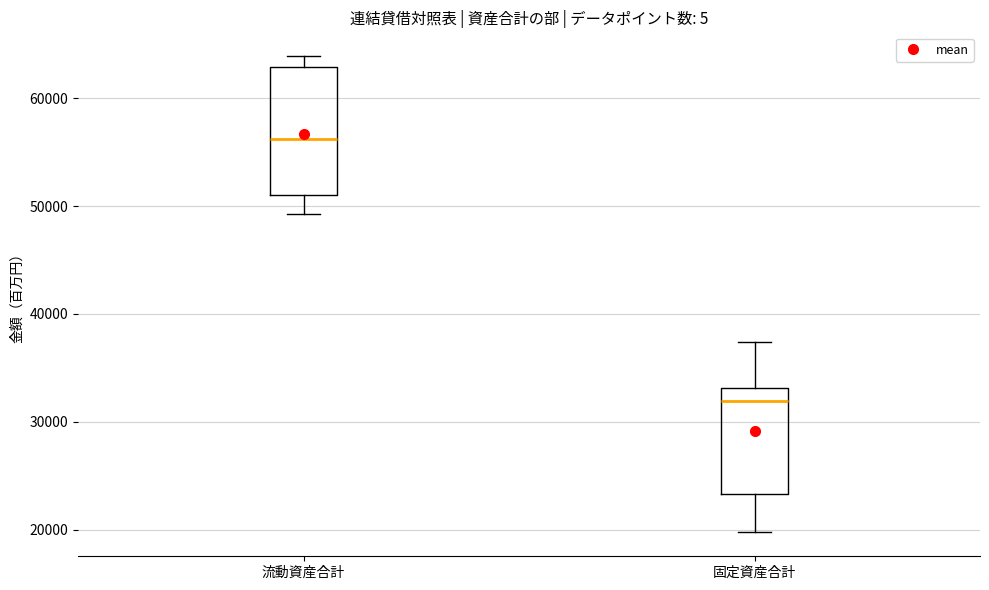

Which box is the tallest, from its lower edge to its upper edge?

流動資産合計